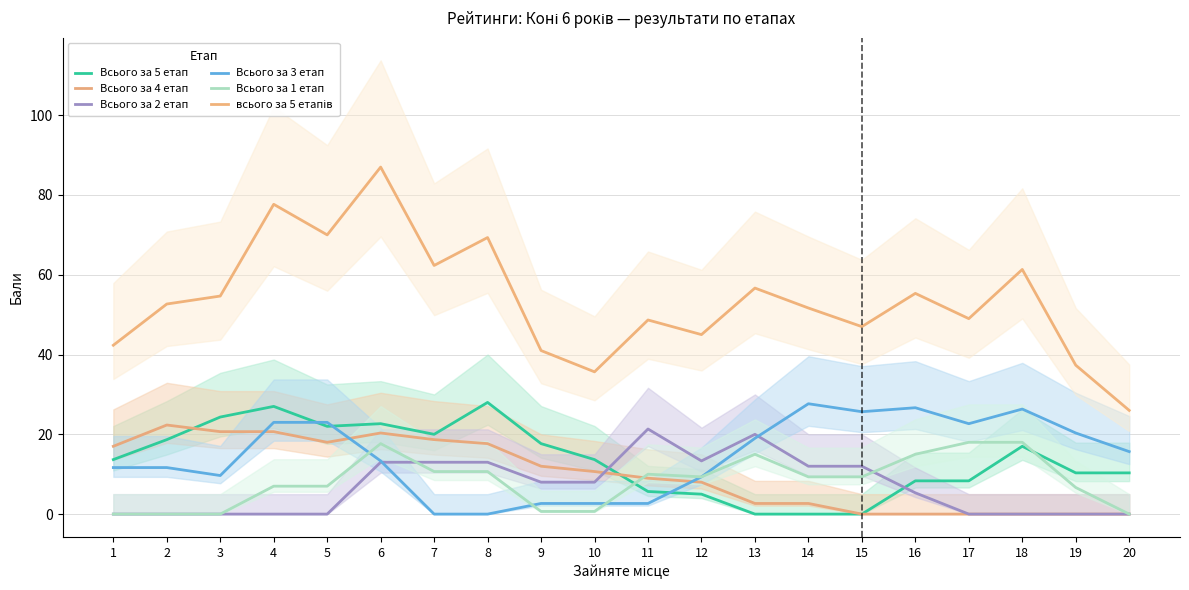

True or false: Всього за 5 етап has more than 1 points higher than both neighbors.

True